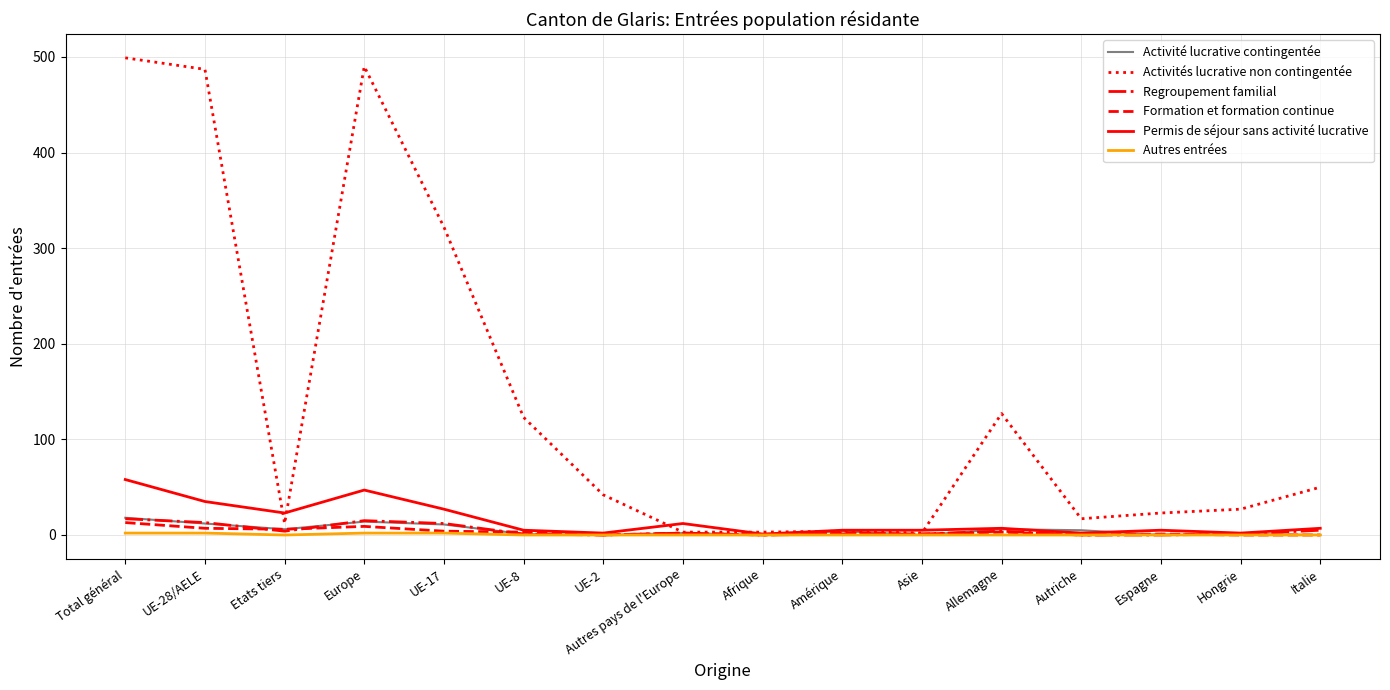

Is it true that Permis de séjour sans activité lucrative equals 47 at Europe?

True